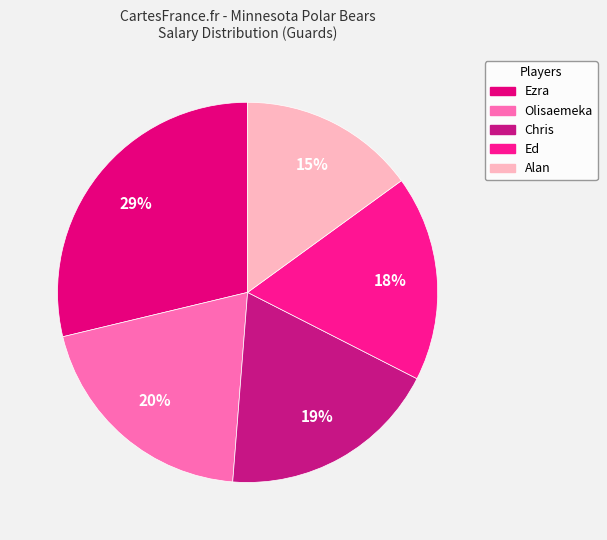

Approximately how many times larger is the value at Chris compared to Alan?

1.2